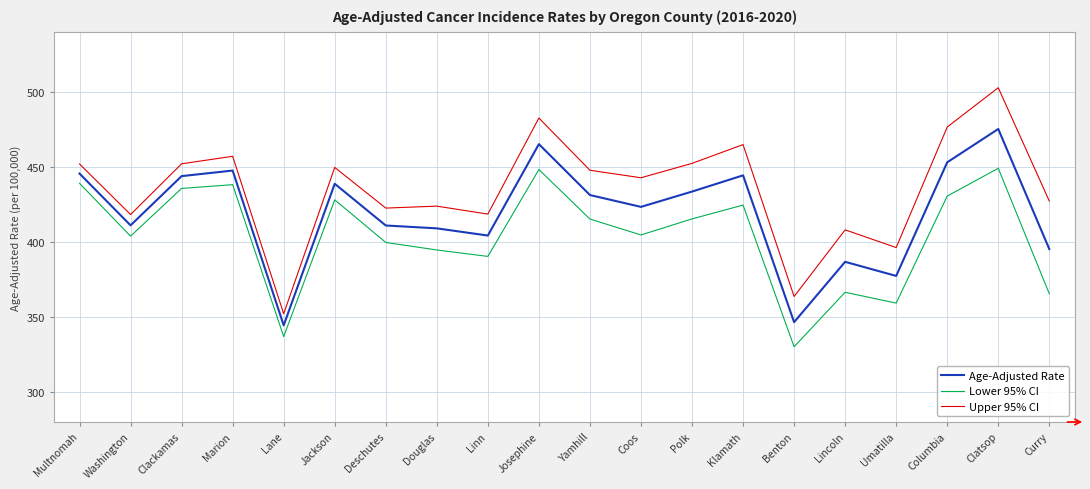

What is the minimum value shown in the chart?

330.1